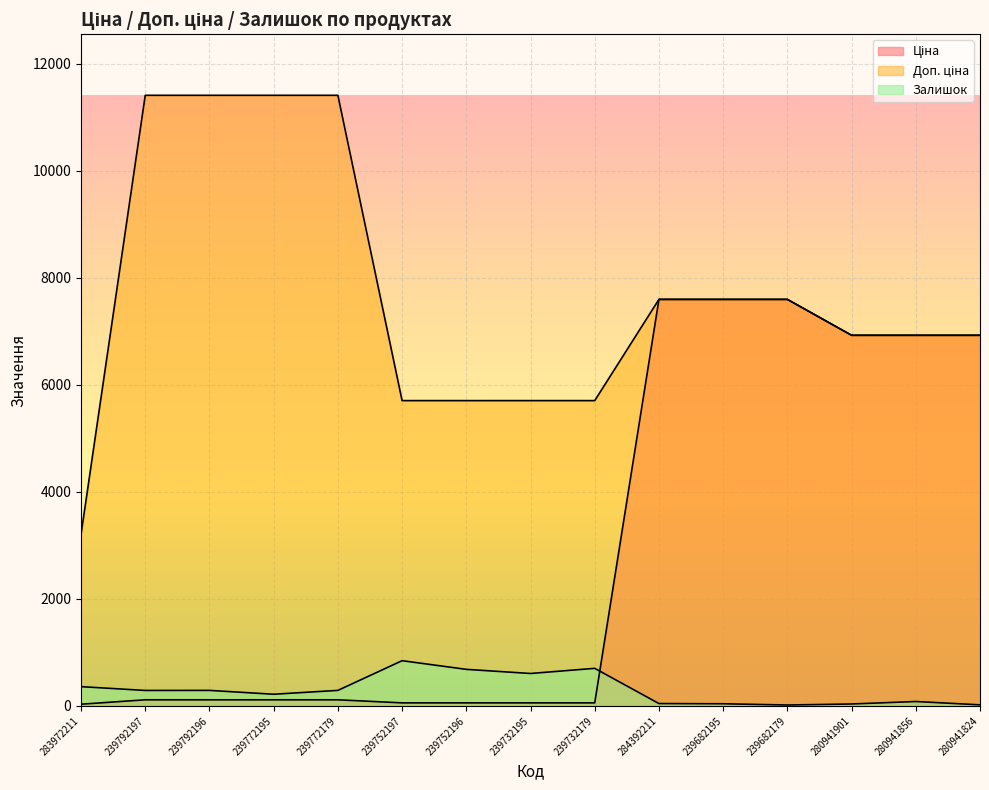

Read the Доп. ціна value at 239752196.

5705.0